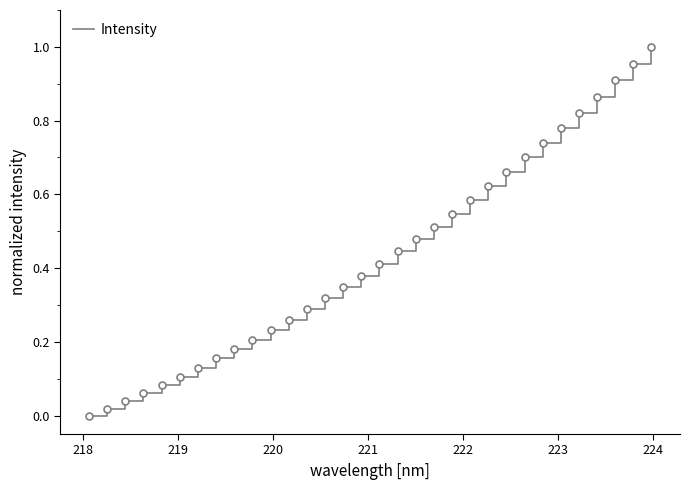

What is the difference between the maximum and minimum values?

1.0